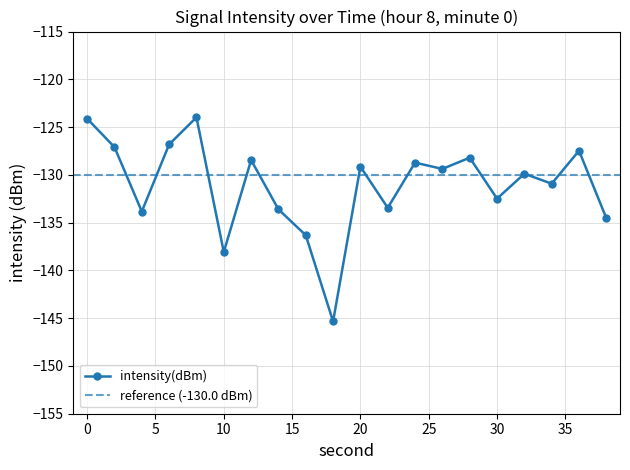

What is the greatest value displayed?

-124.0